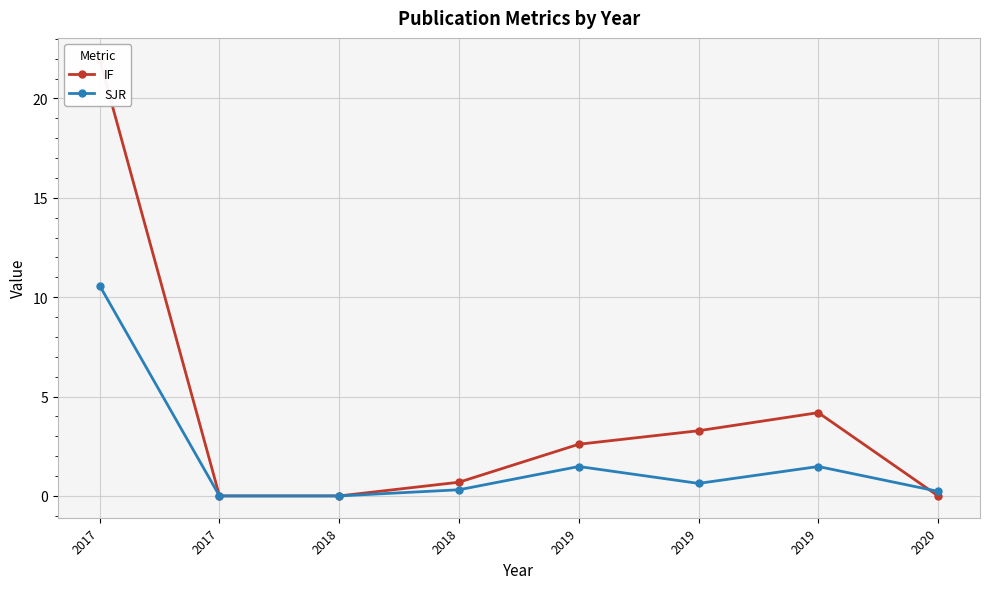

The value of SJR at 2017 is 10.6. True or false?

True